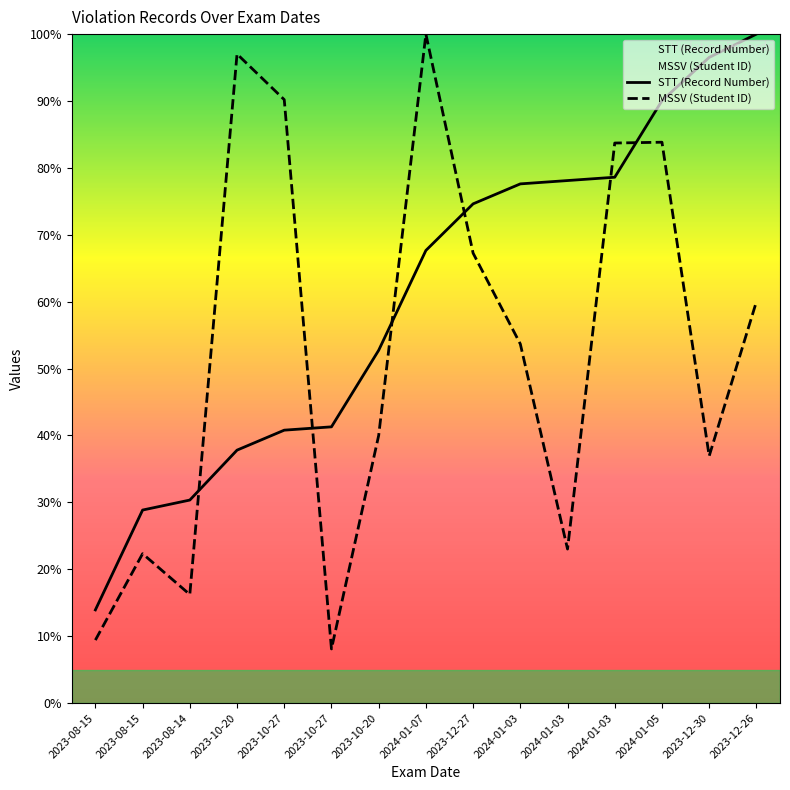

What is the difference between the second highest and minimum values in the MSSV (Student ID) series?

88.9